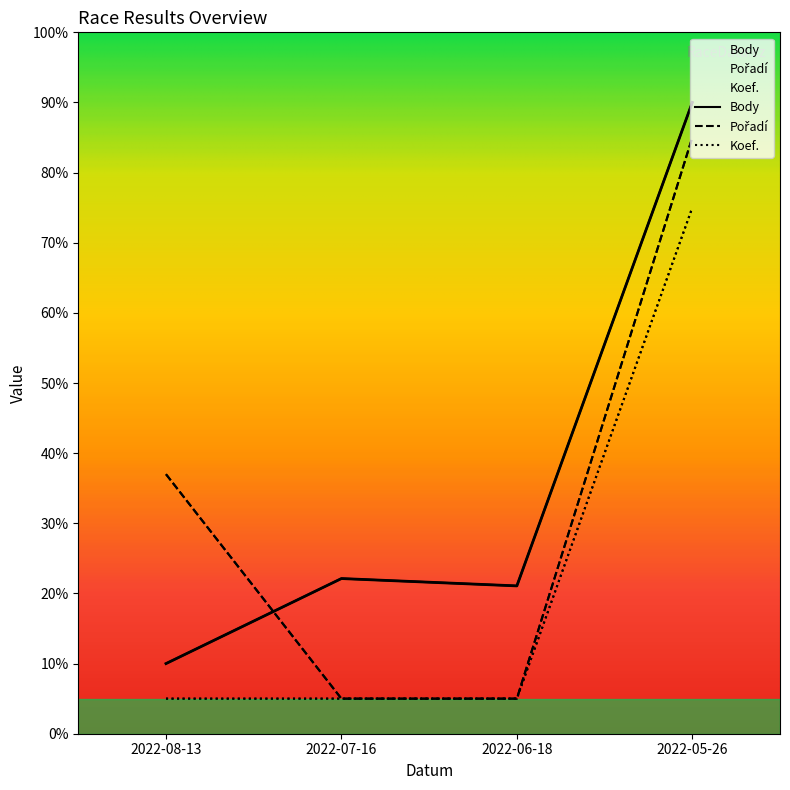

At which label is Body closest to 50?

2022-07-16